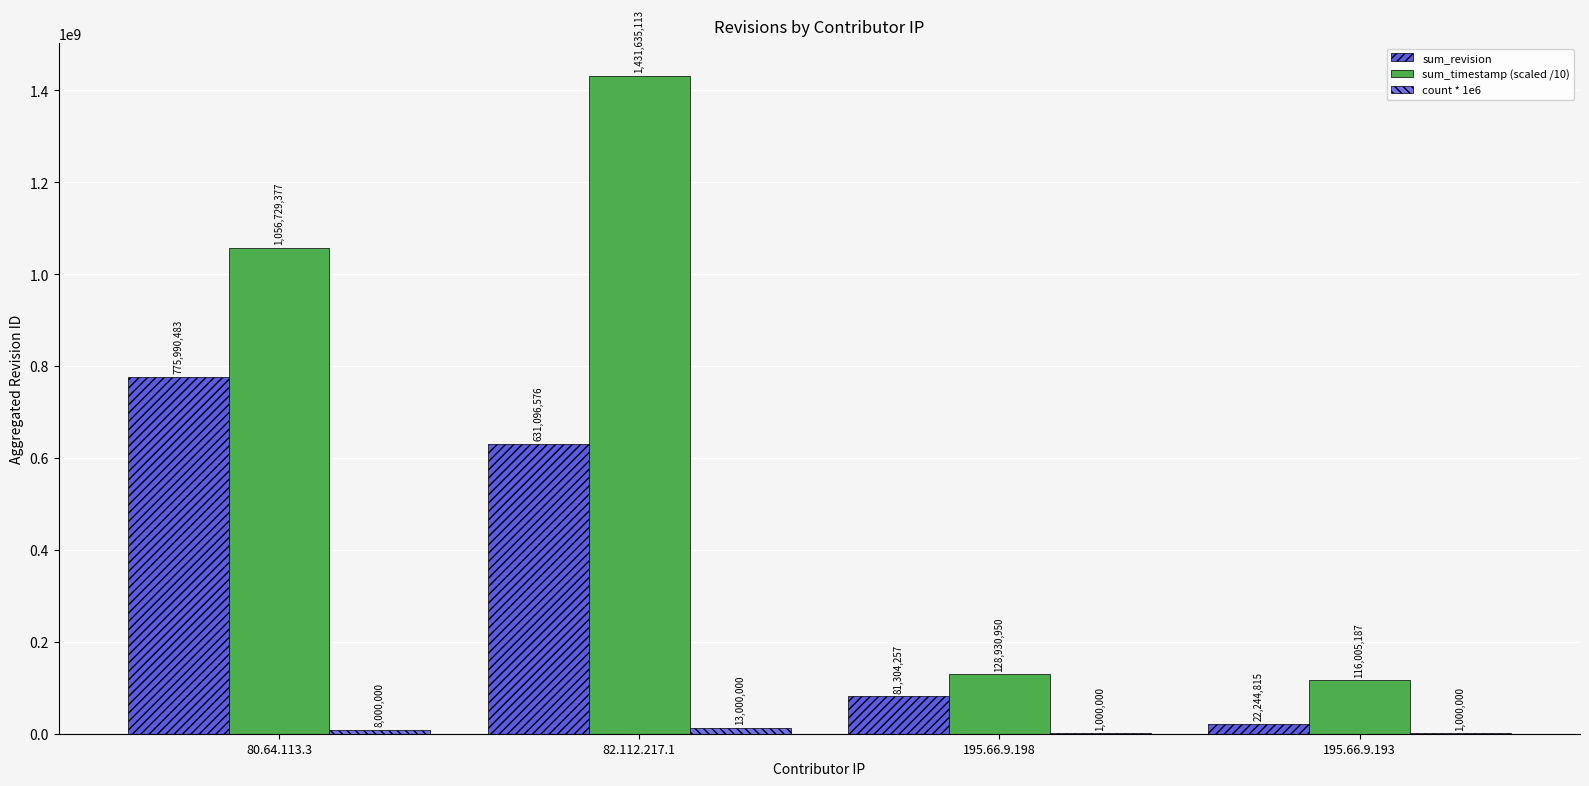

What is the maximum value for sum_revision?

775990483.0